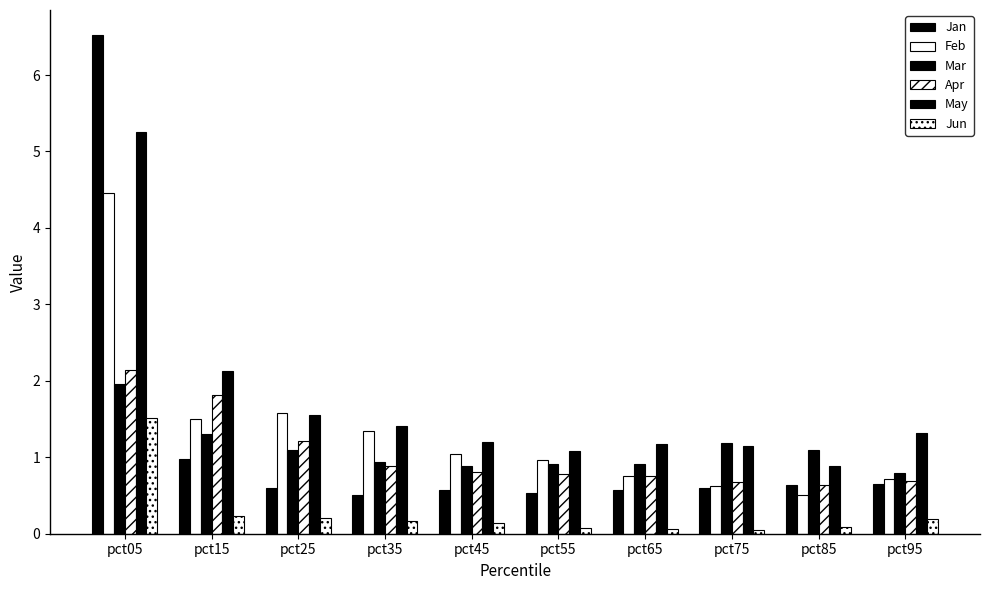

What is the sum of all Jun values?

2.7